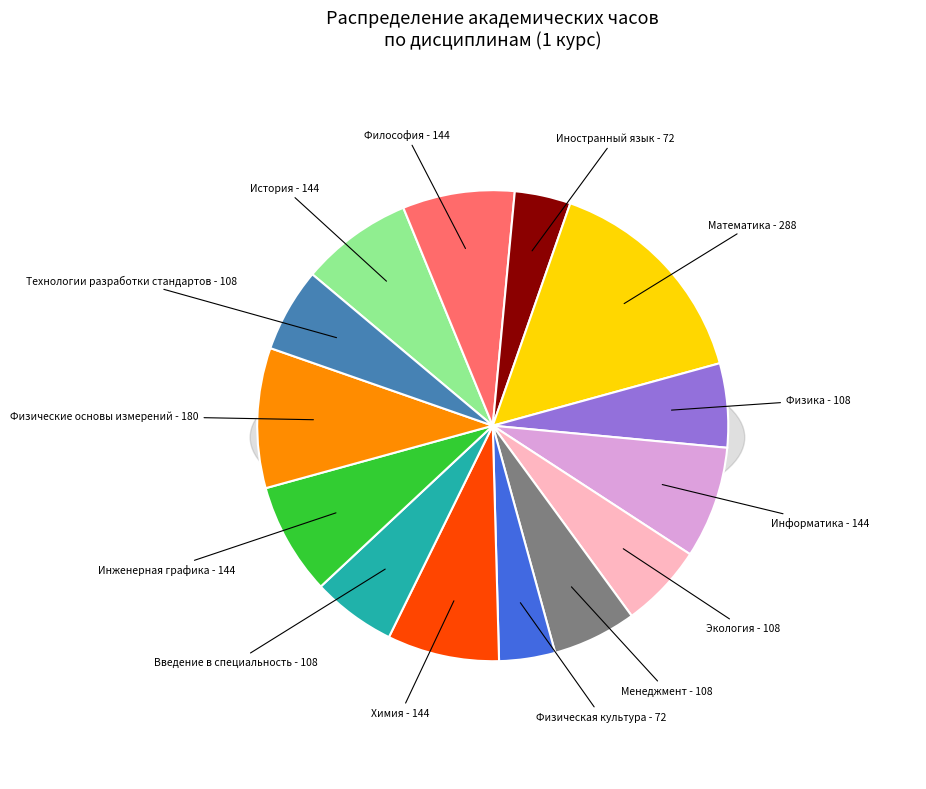

Between Экология - 108 and Философия - 144, which is larger?

Философия - 144